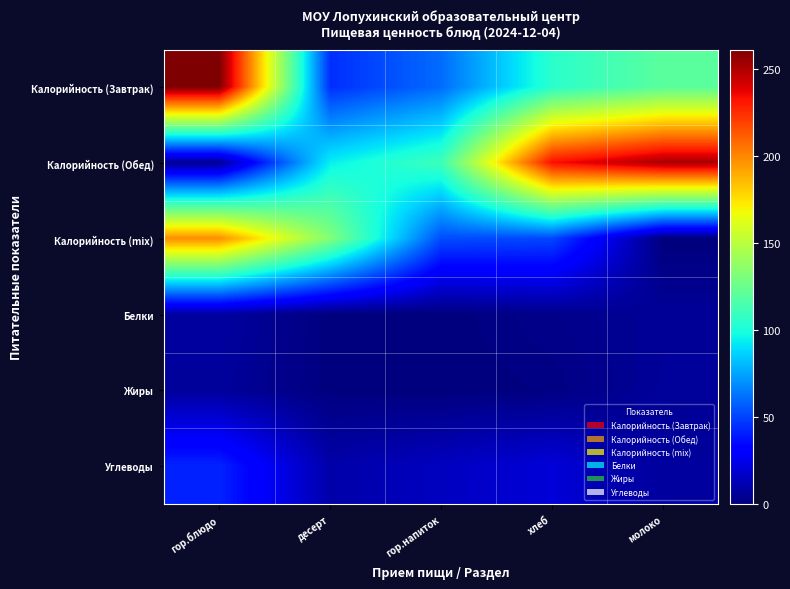

At десерт, list the series in order from largest to smallest.

Калорийность (mix), Калорийность (Обед), Калорийность (Завтрак), Углеводы, Белки, Жиры